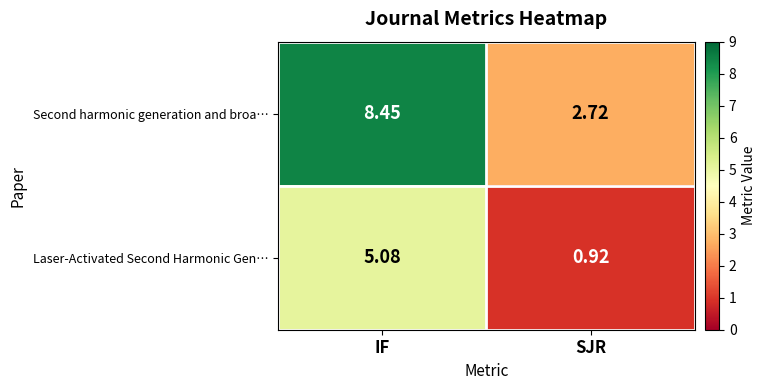

Count the number of categories in the chart.

2